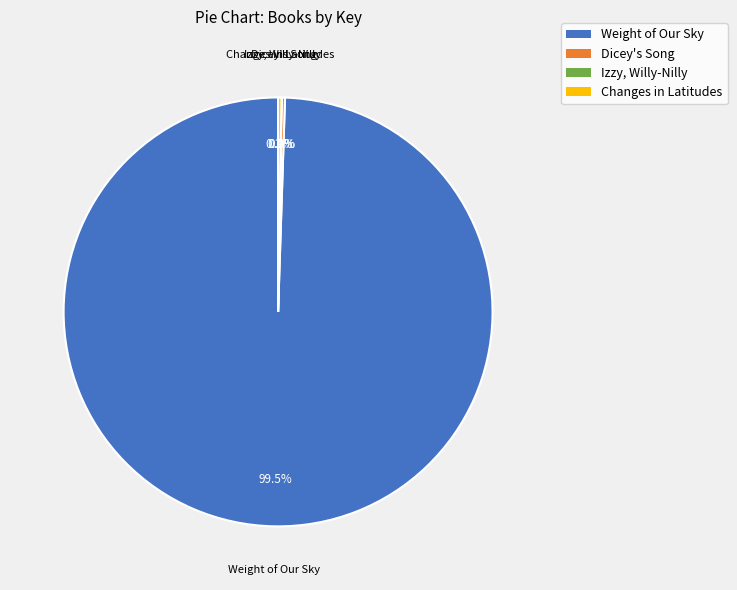

Is there any slice that represents more than half of the pie?

Yes